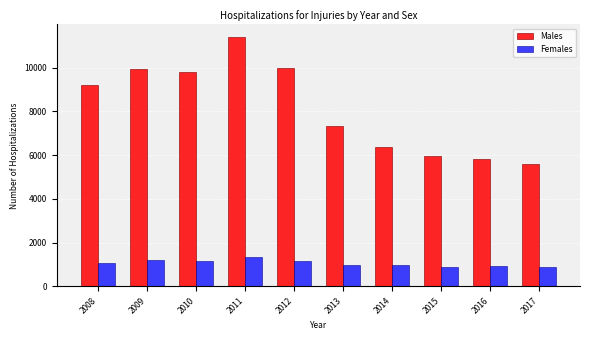

Is the value of Females at 2009 greater than the value of Males at 2014?

No